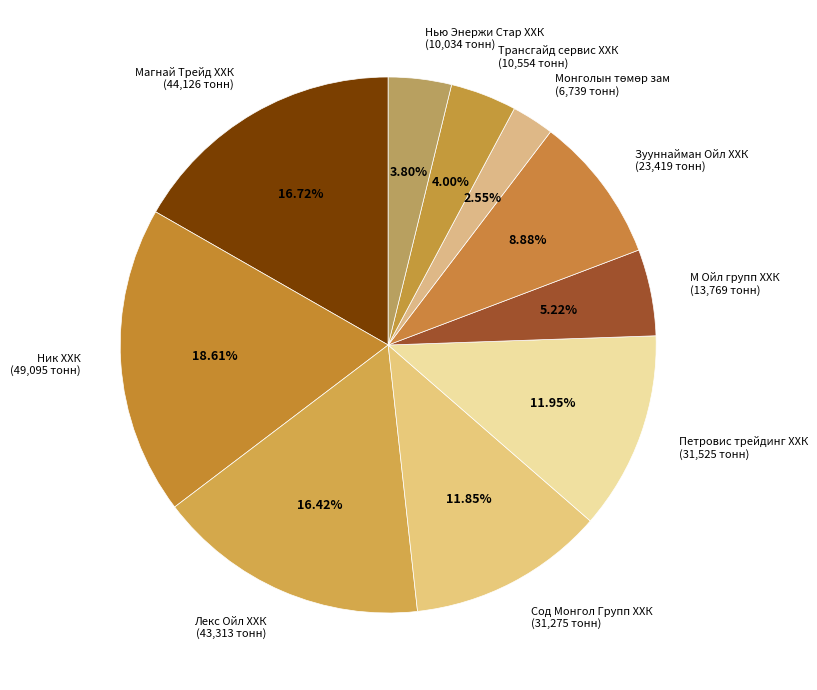

To the nearest percent, what portion does Лекс Ойл ХХК represent?

16%